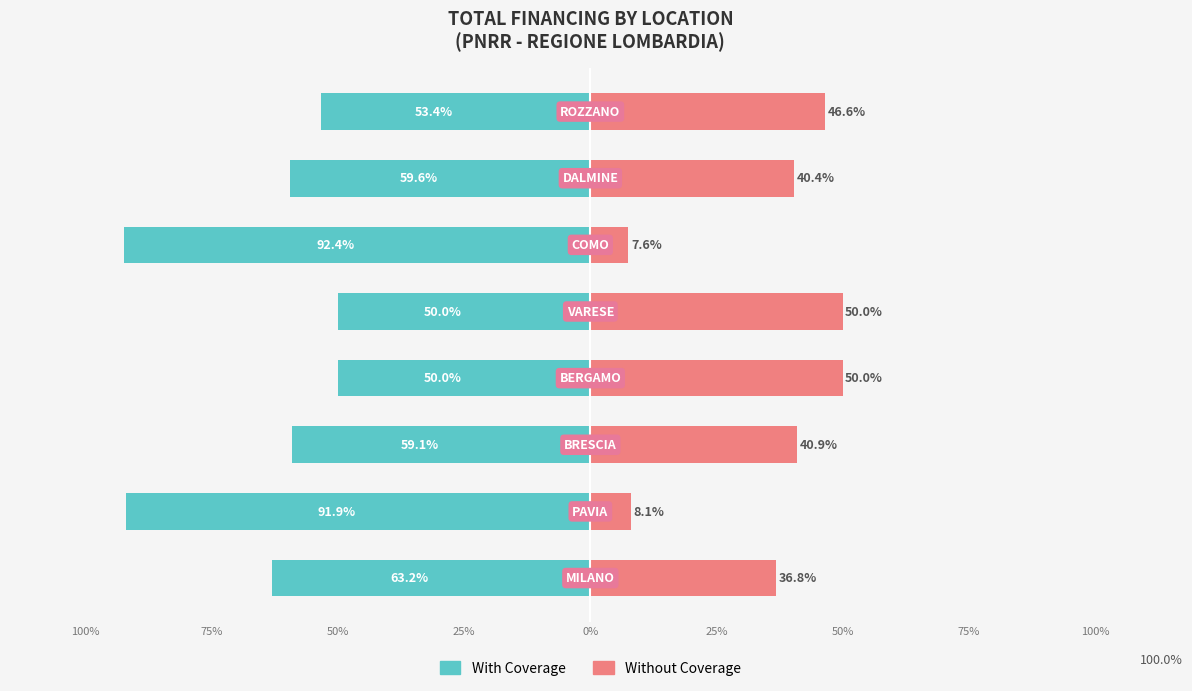

How many categories are shown in the chart?

8